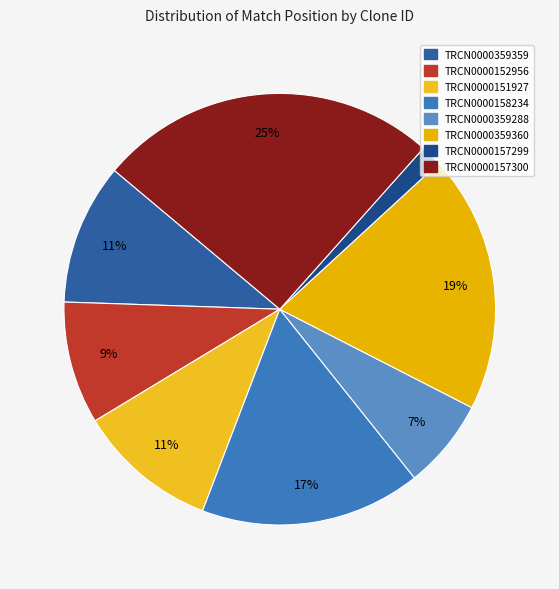

How many segments does this pie chart have?

8